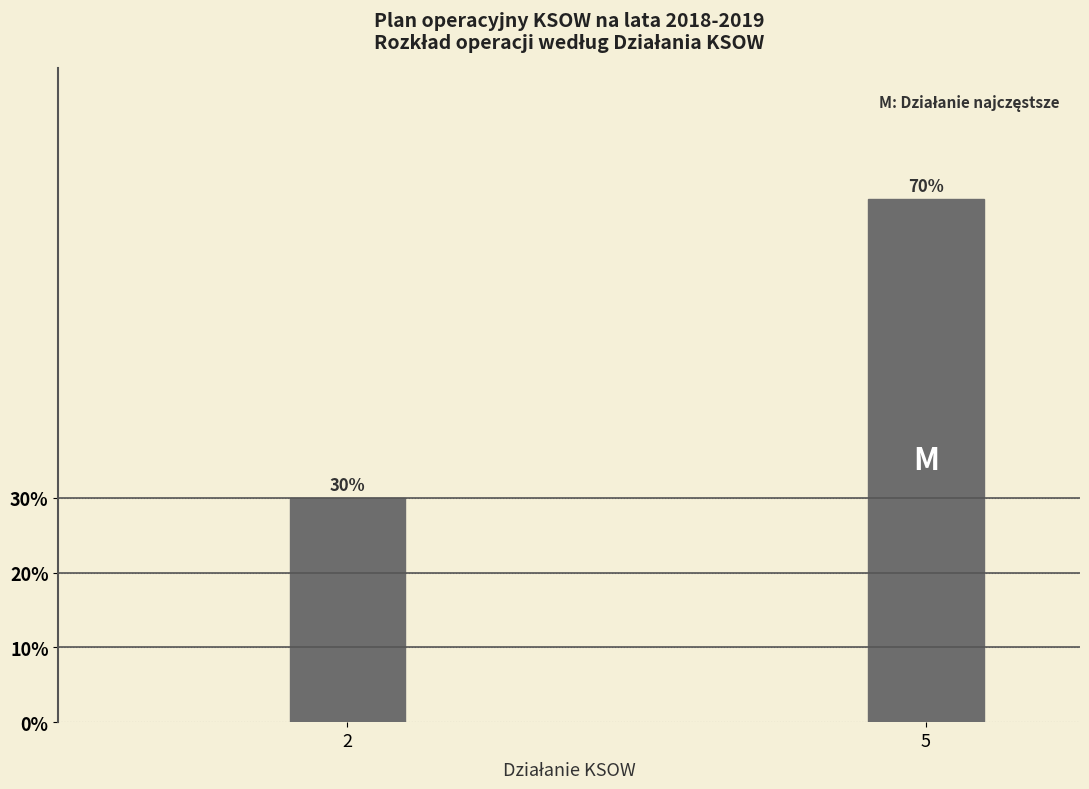

Reading right to left, transcribe all the data shown in this chart.

70	30